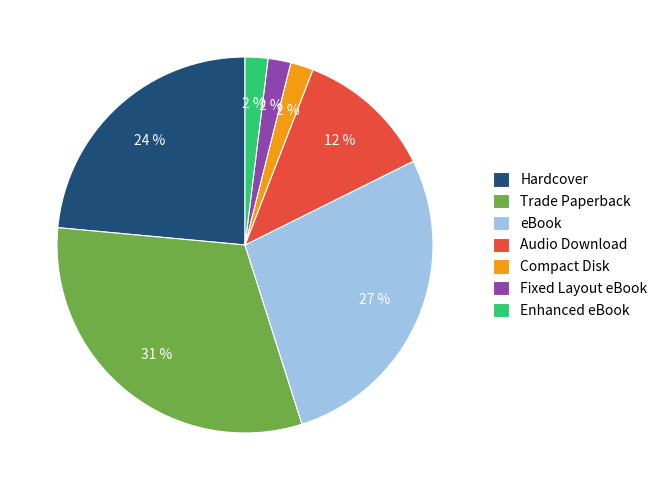

Does Audio Download account for over 50% of the chart?

No